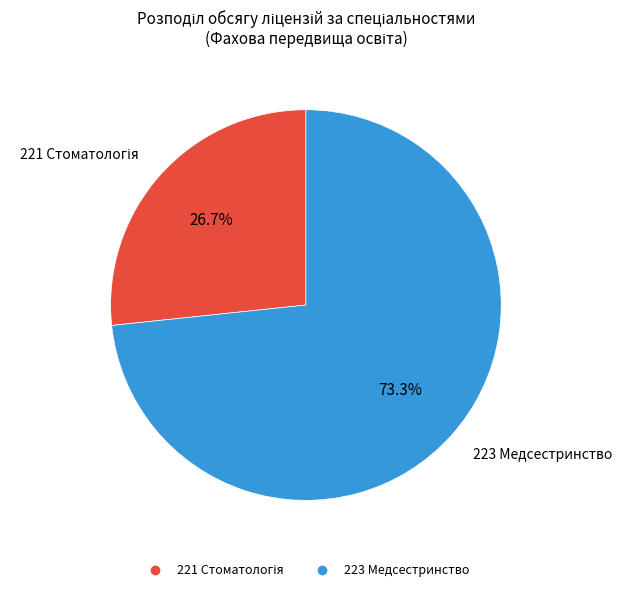

What is the largest slice in the pie chart?

223 Медсестринство